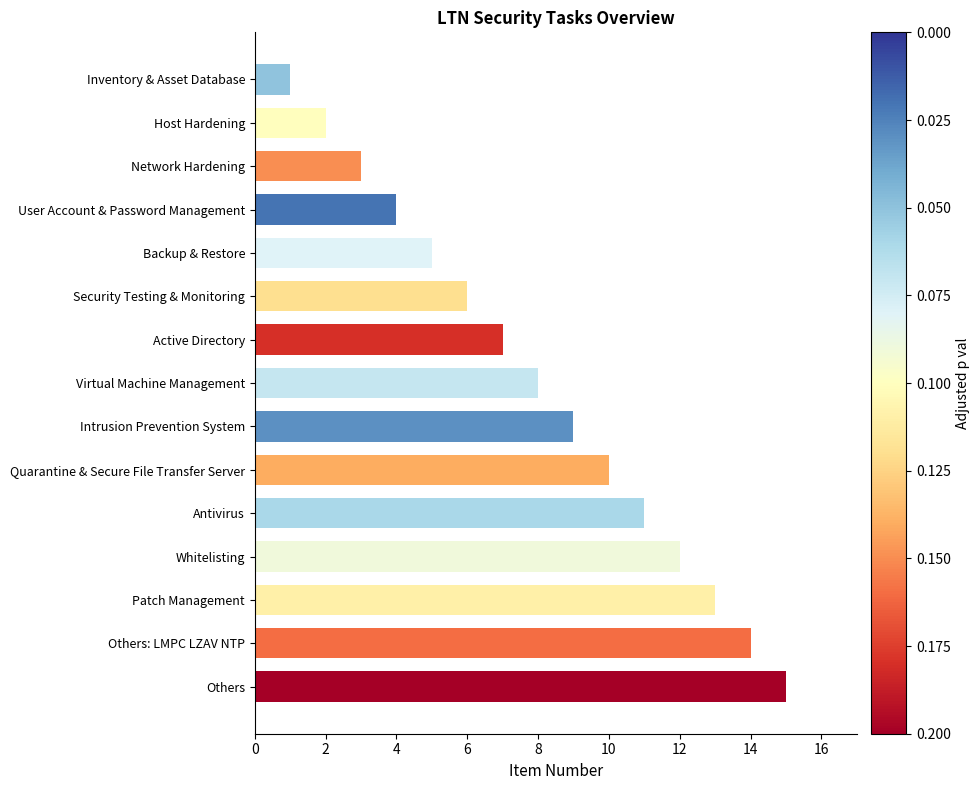

What value does the data have at User Account & Password Management?

4